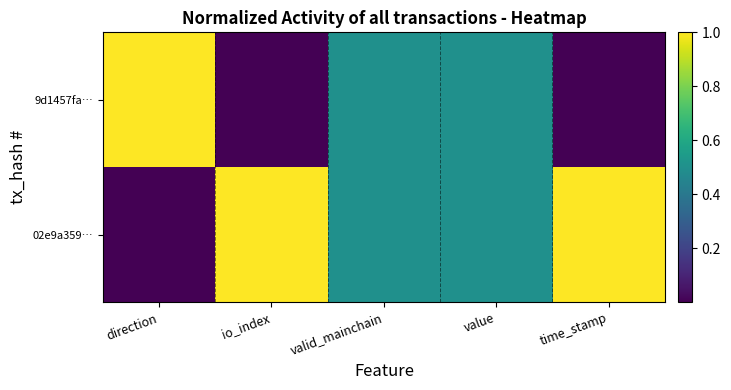

Which category has the lowest value across all series?

direction